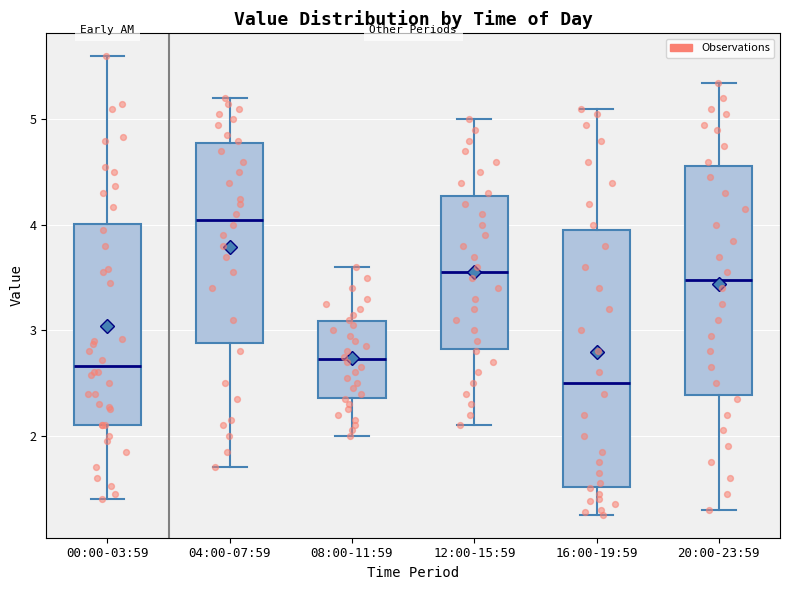

Reading left to right, transcribe this box plot: for each box, give where its median line is, the range the box spans, and where its two whiskers end, as read against the y-axis. The values are not printed on the chart, so give them approximately, as read against the axis.

00:00-03:59: median 2.7, box 2.1 to 4.0, whiskers 1.4 to 5.6
04:00-07:59: median 4.1, box 2.9 to 4.8, whiskers 1.7 to 5.2
08:00-11:59: median 2.7, box 2.4 to 3.1, whiskers 2.0 to 3.6
12:00-15:59: median 3.6, box 2.8 to 4.3, whiskers 2.1 to 5.0
16:00-19:59: median 2.5, box 1.5 to 4.0, whiskers 1.3 to 5.1
20:00-23:59: median 3.5, box 2.4 to 4.6, whiskers 1.3 to 5.4